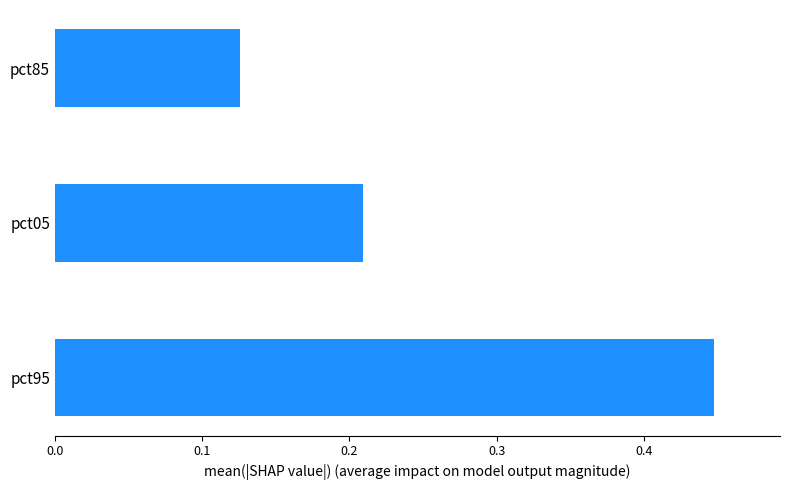

Between pct85 and pct05, which is larger?

pct05